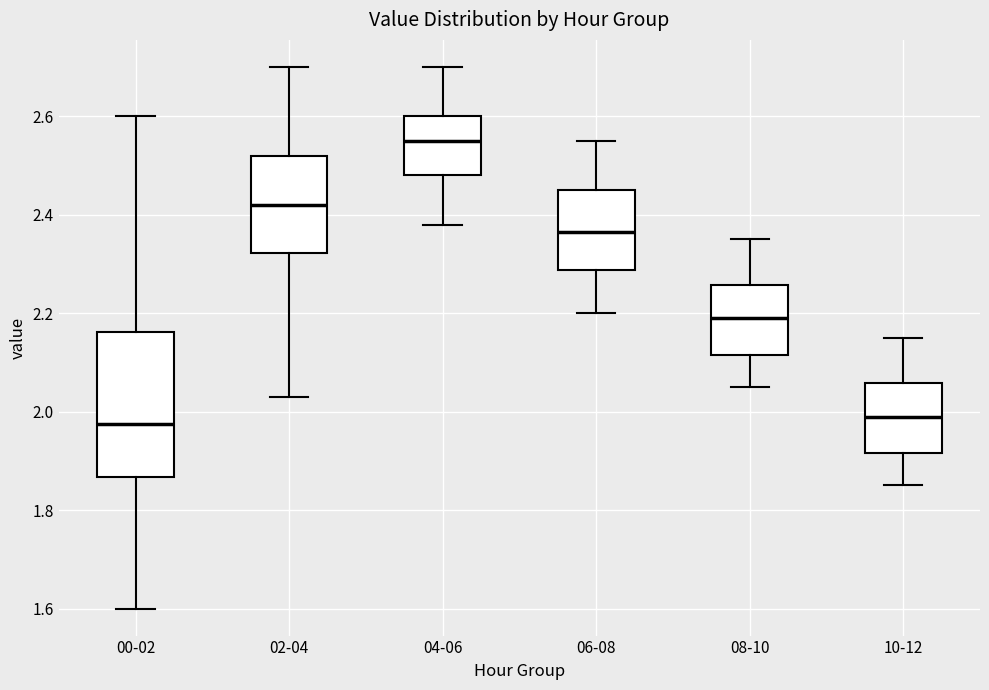

Reading left to right, transcribe this box plot: for each box, give where its median line is, the range the box spans, and where its two whiskers end, as read against the y-axis. The values are not printed on the chart, so give them approximately, as read against the axis.

00-02: median 1.98, box 1.86 to 2.16, whiskers 1.60 to 2.60
02-04: median 2.42, box 2.32 to 2.52, whiskers 2.04 to 2.70
04-06: median 2.56, box 2.48 to 2.60, whiskers 2.38 to 2.70
06-08: median 2.36, box 2.28 to 2.46, whiskers 2.20 to 2.56
08-10: median 2.20, box 2.12 to 2.26, whiskers 2.06 to 2.36
10-12: median 2.00, box 1.92 to 2.06, whiskers 1.86 to 2.16